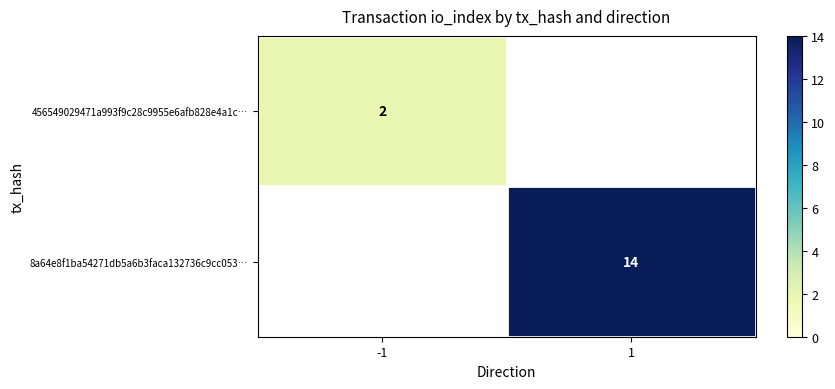

The value of 456549029471a993f9c28c9955e6afb828e4a1c… at -1 is 2. True or false?

True